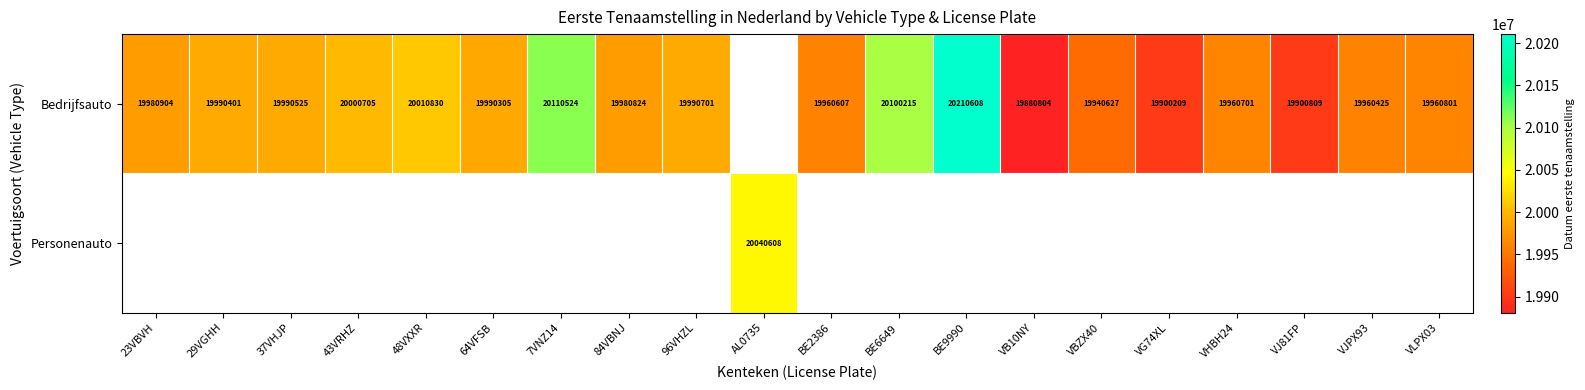

Is it true that Bedrijfsauto equals 29289088 at VHBH24?

False